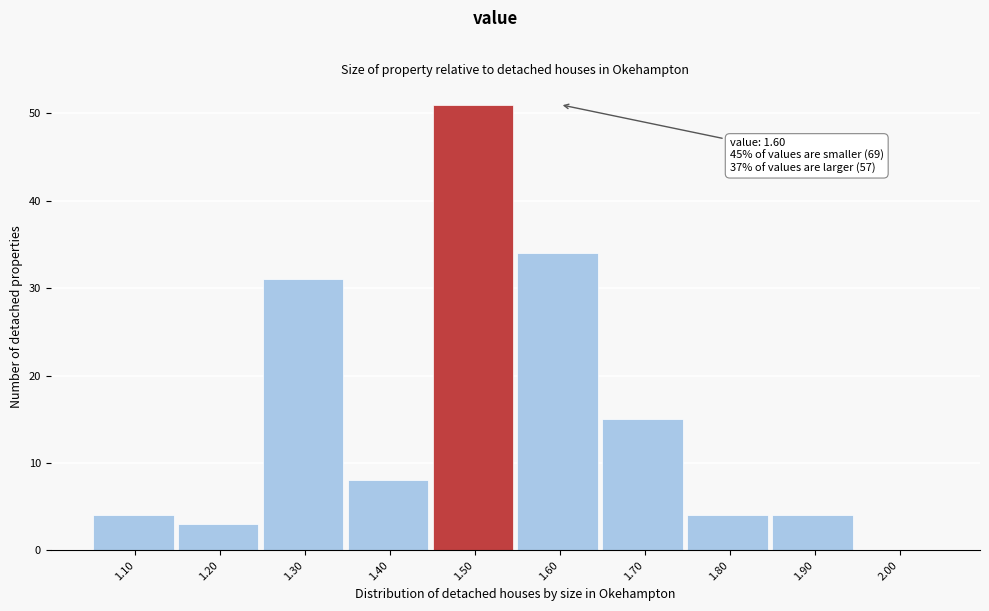

Reading left to right, list all the values displayed in this chart.

1.10=4	1.20=3	1.30=31	1.40=8	1.50=51	1.60=34	1.70=15	1.80=4	1.90=4	2.00=0